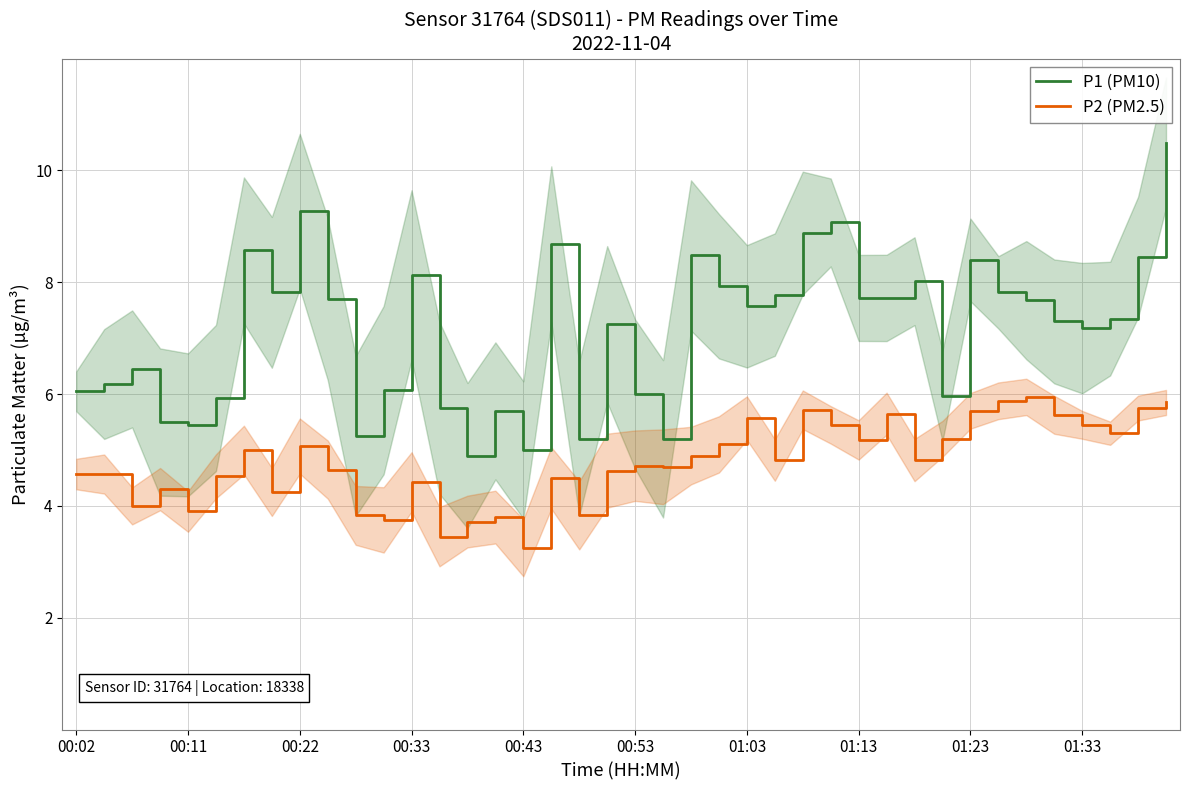

True or false: P1 (PM10) and P2 (PM2.5) intersect in this chart.

False